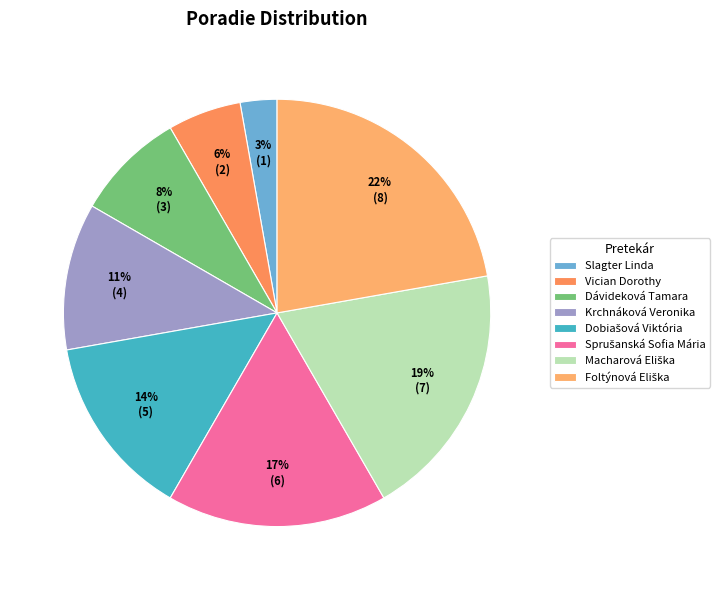

What is the smallest slice in the pie chart?

Slagter Linda